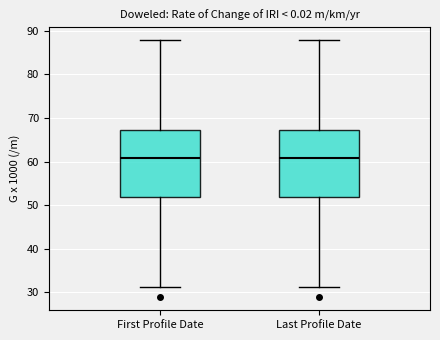

Where is the lower edge of the box for Last Profile Date on the y-axis? The values are not printed on the chart, so give them approximately, as read against the axis.

52